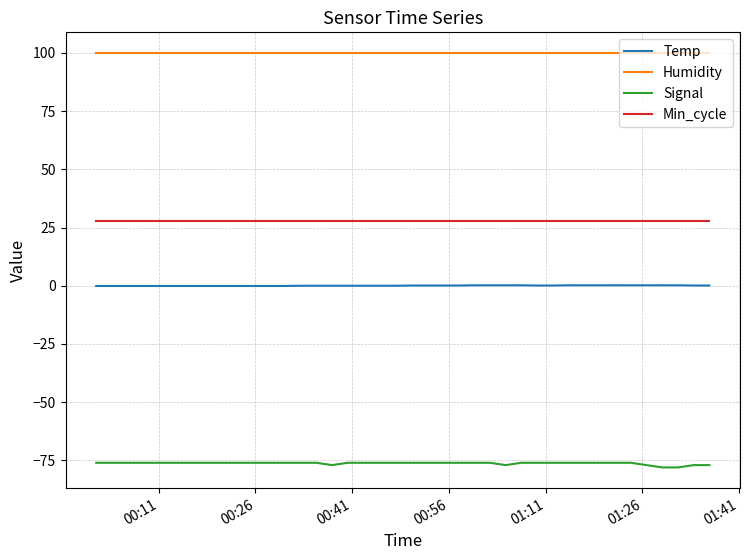

What is the maximum value for Humidity?

99.9